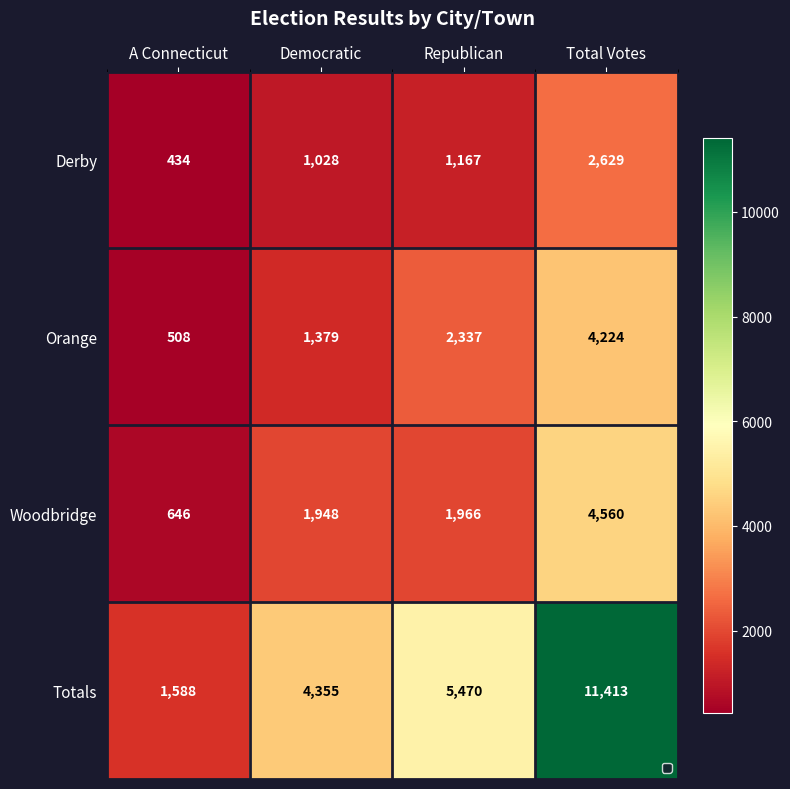

What is the difference between the second highest and second lowest values in the Derby series?

139